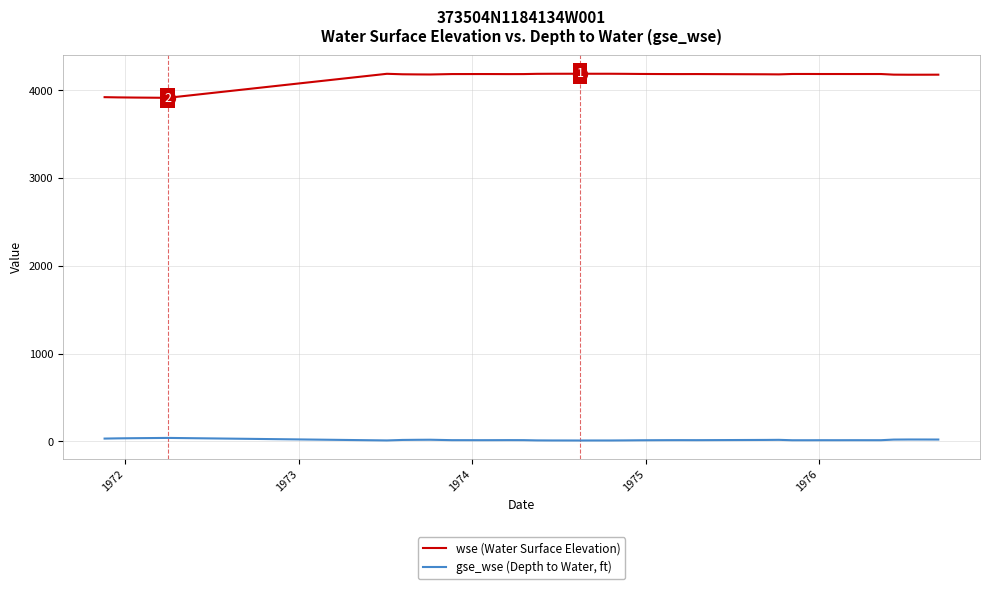

What is the sum of all wse (Water Surface Elevation) values?

166111.9